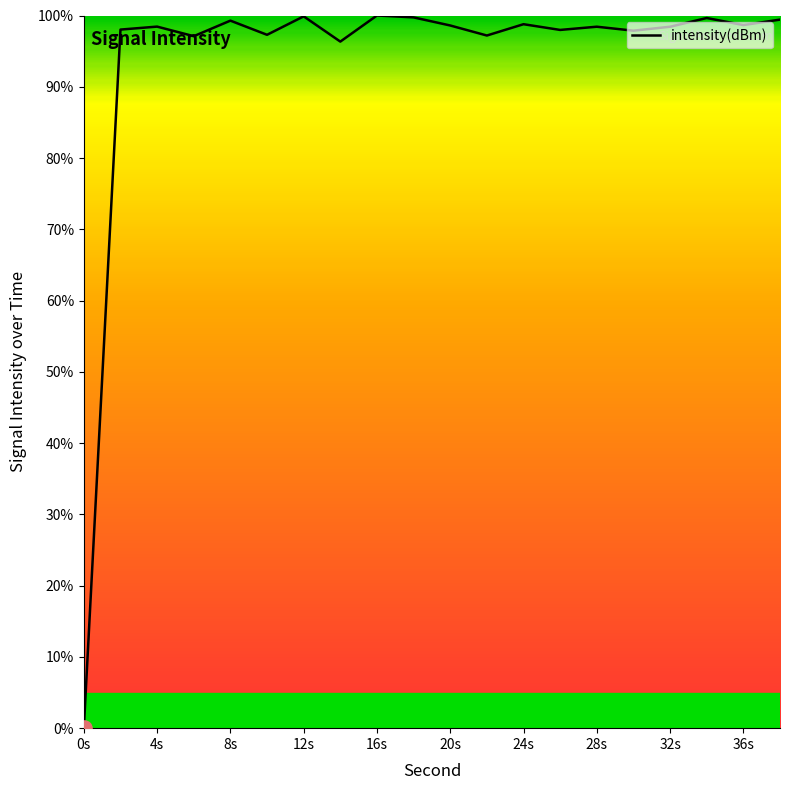

What is the difference between the maximum and minimum values?

100.0